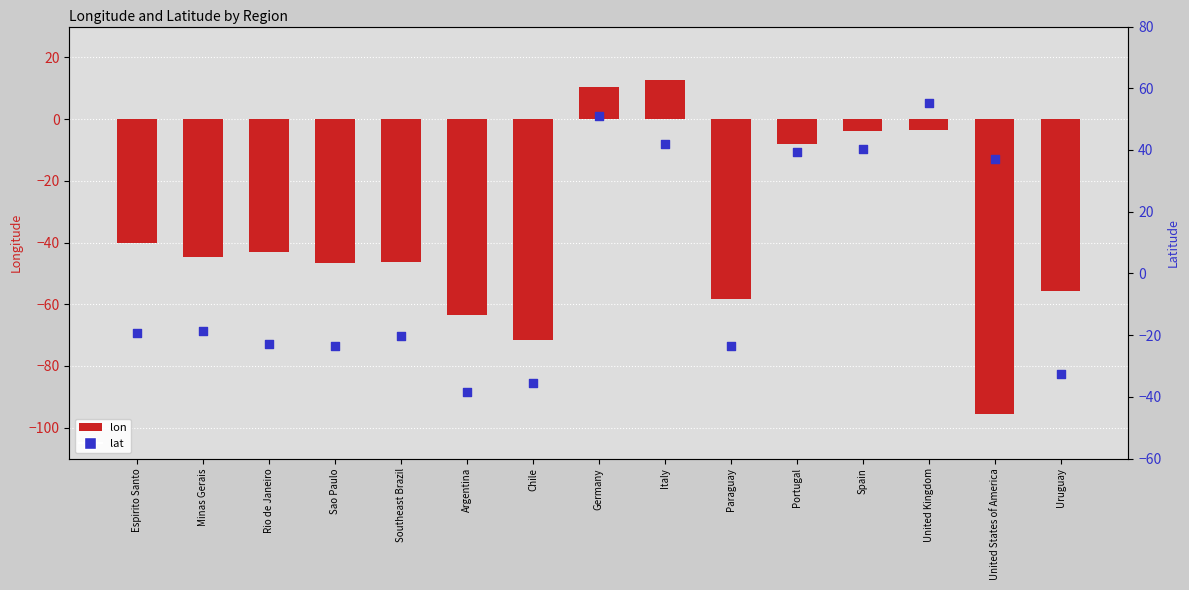

At how many categories does at least one series exceed 19?

6